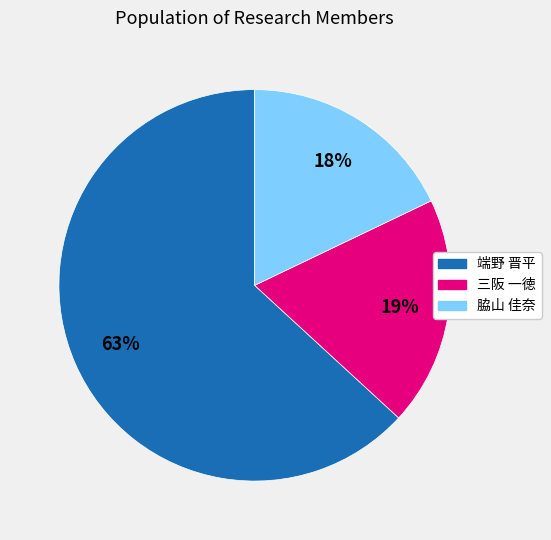

Is 端野 晋平 the majority of the pie?

Yes